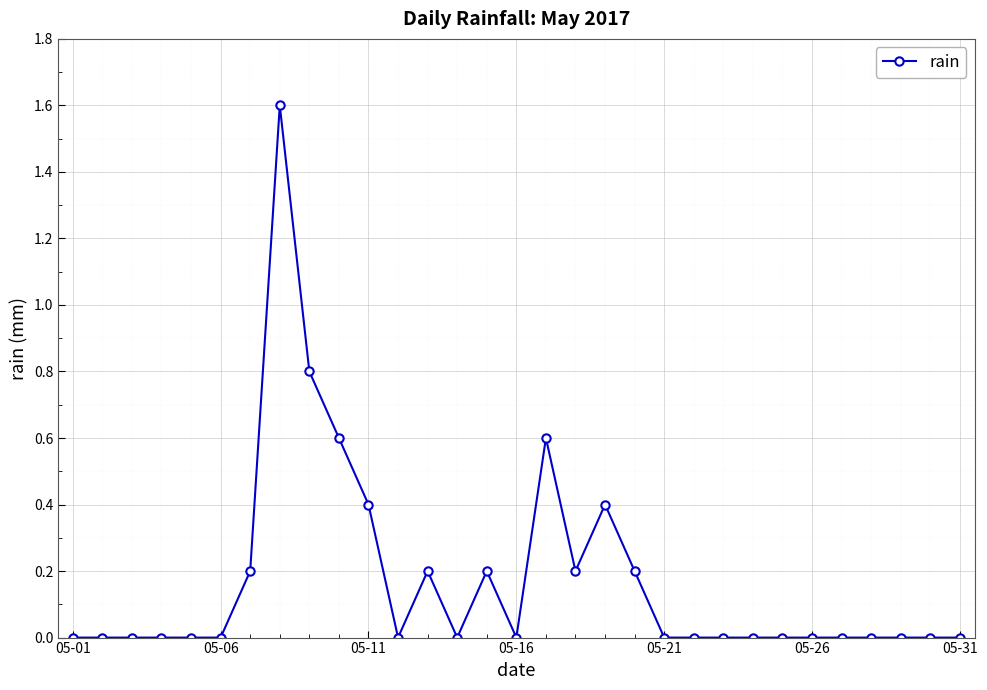

What is the greatest value displayed?

1.6